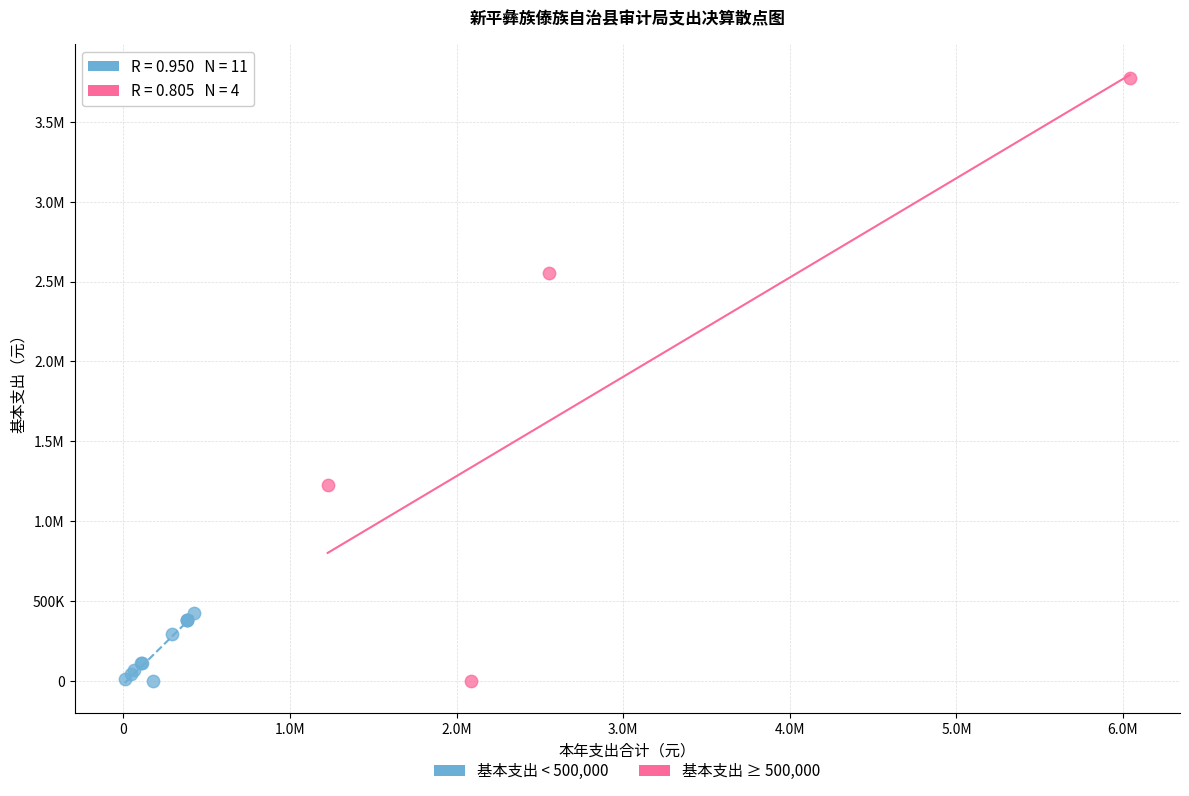

What are all the series names shown in the legend?

基本支出 < 500,000, 基本支出 ≥ 500,000